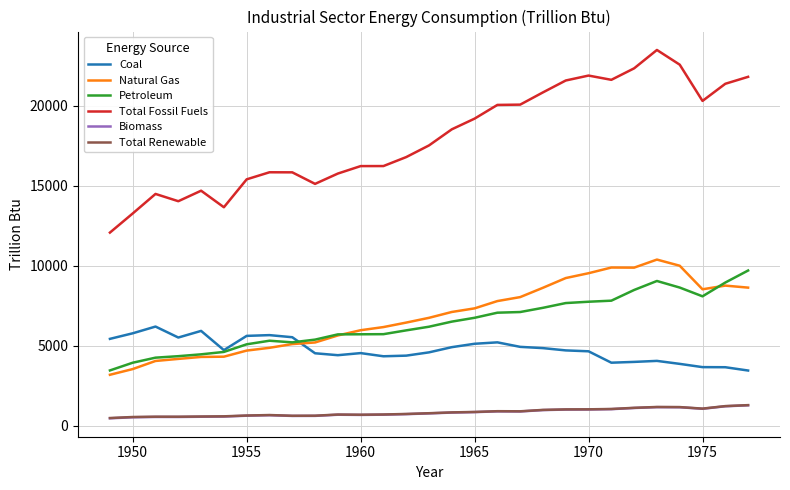

What is the greatest value displayed?

23488.4